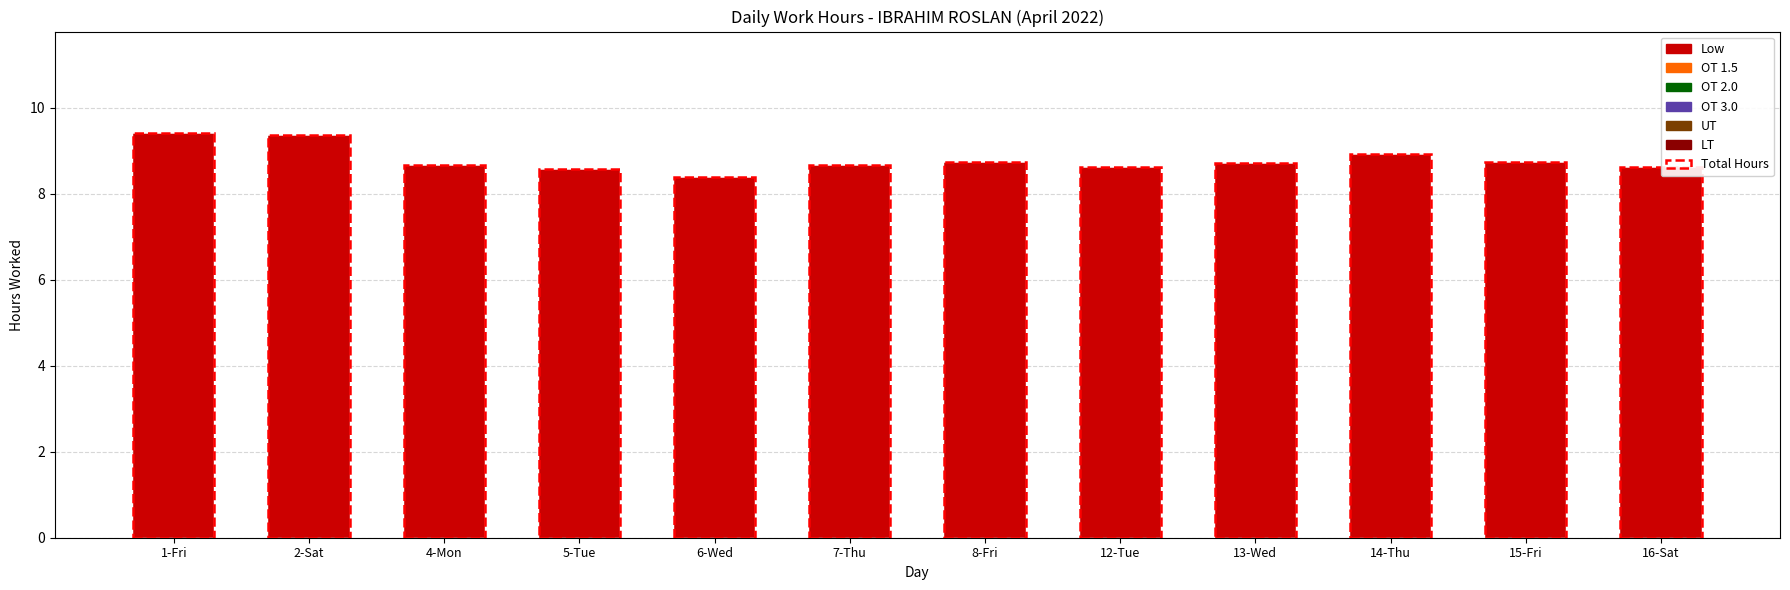

What is the average value?

8.8